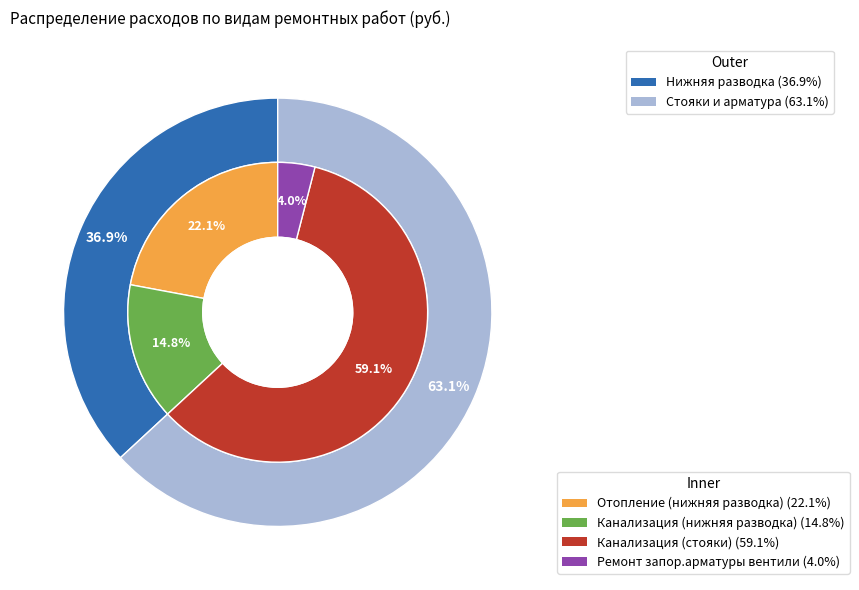

How many slices are in this pie chart?

4